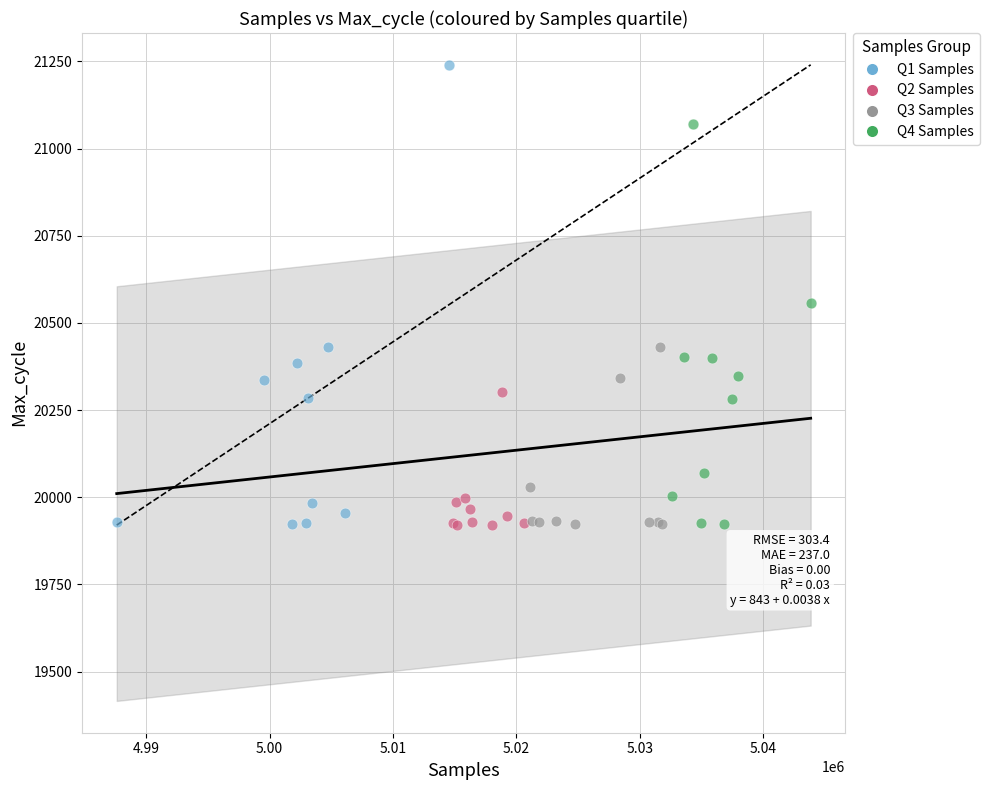

Which series reaches the maximum Y coordinate?

Q1 Samples